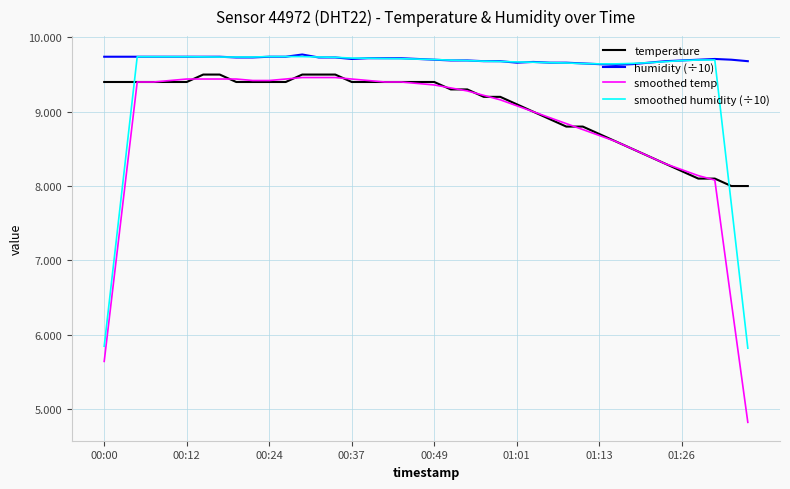

What is the smallest value displayed?

4.8